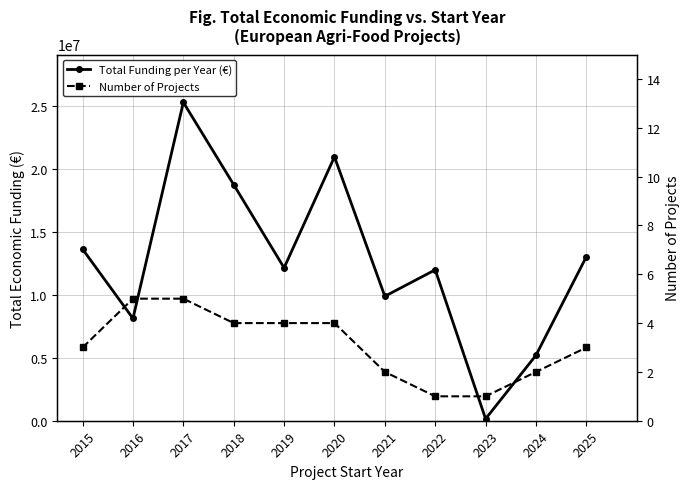

How many Number of Projects values are between 2 and 4?

7